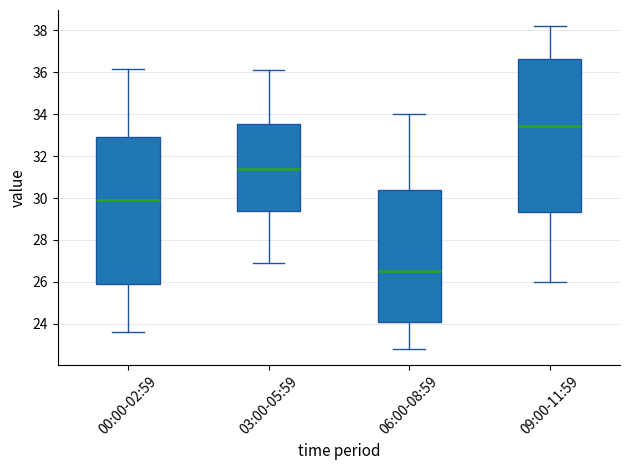

Which box's median line is the highest?

09:00-11:59